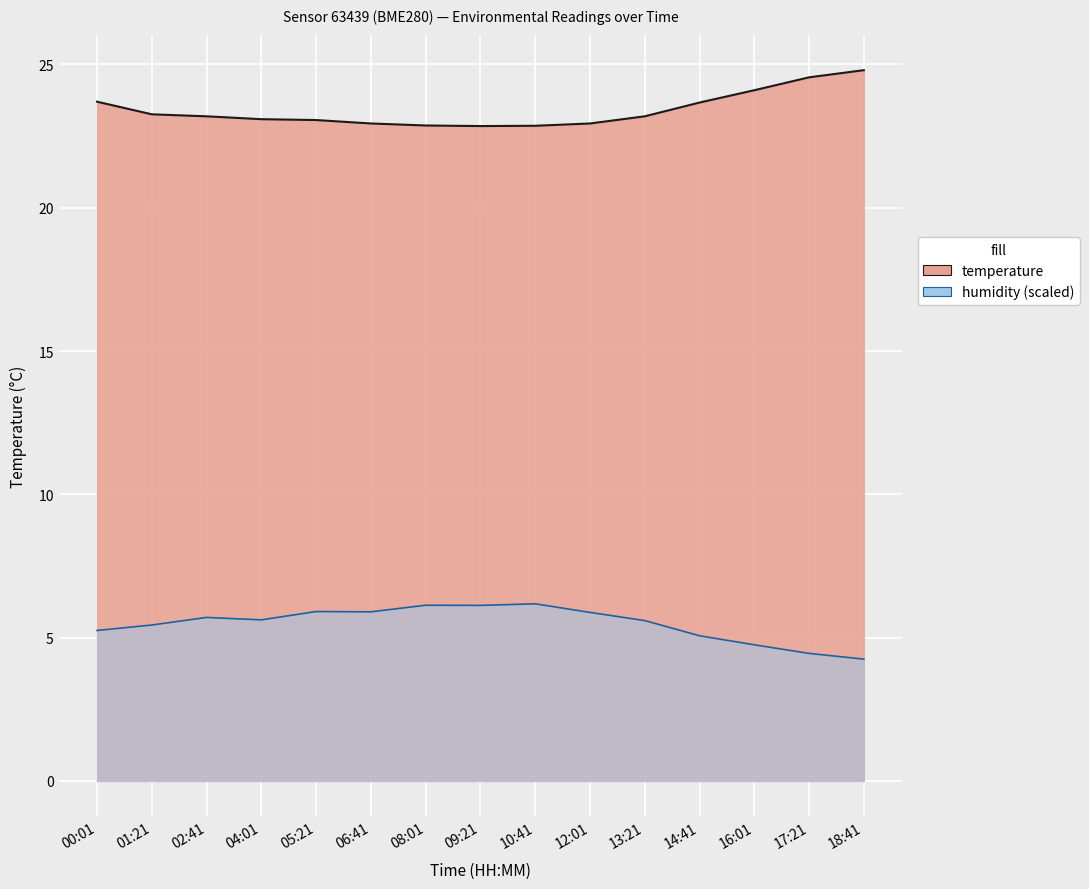

What is the greatest value displayed?

24.8